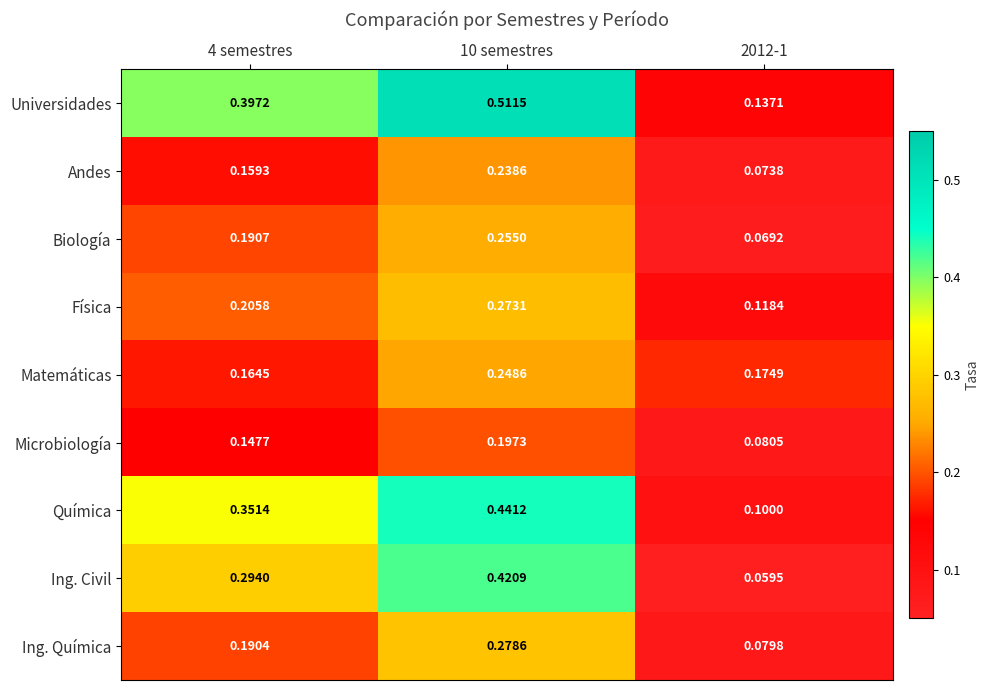

Which series has the largest range (max minus min)?

Universidades